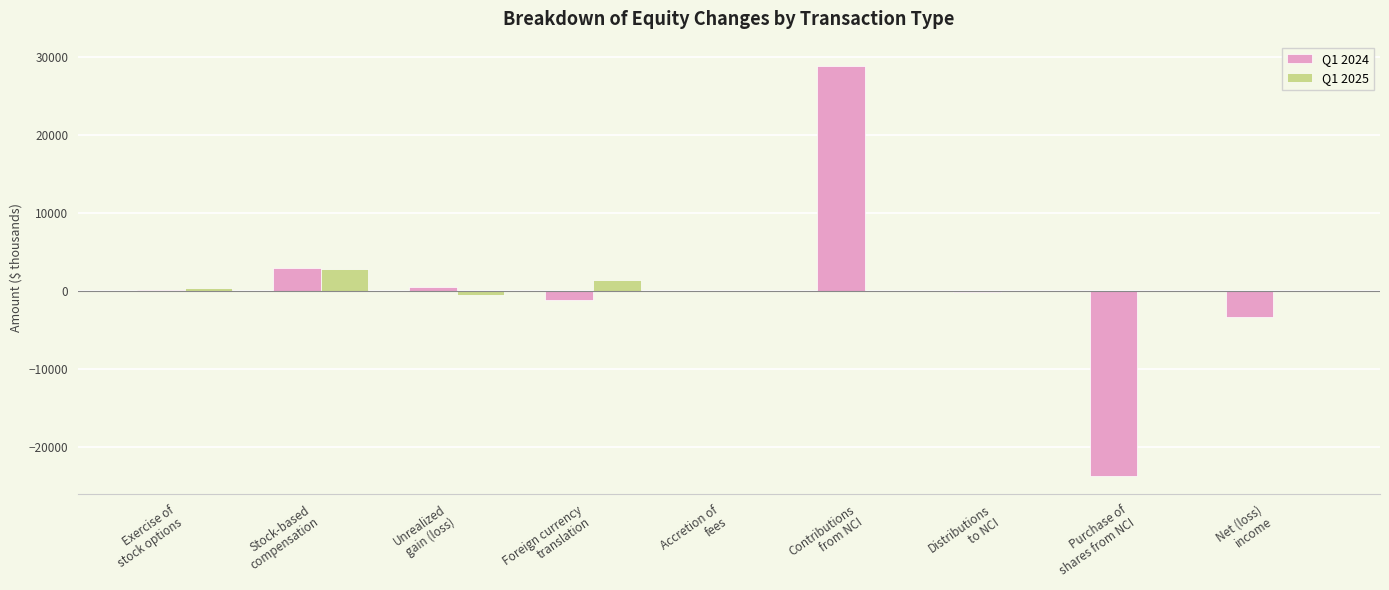

What is the sum of all Q1 2024 values?

4277